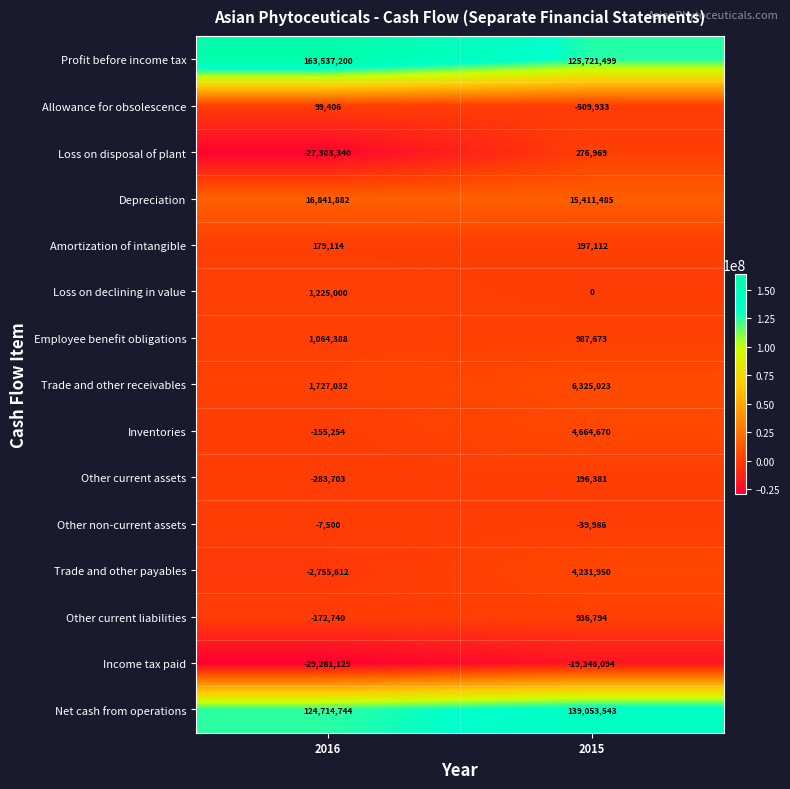

What is the approximate value of Income tax paid at 2015, to the nearest 50?

-19346100